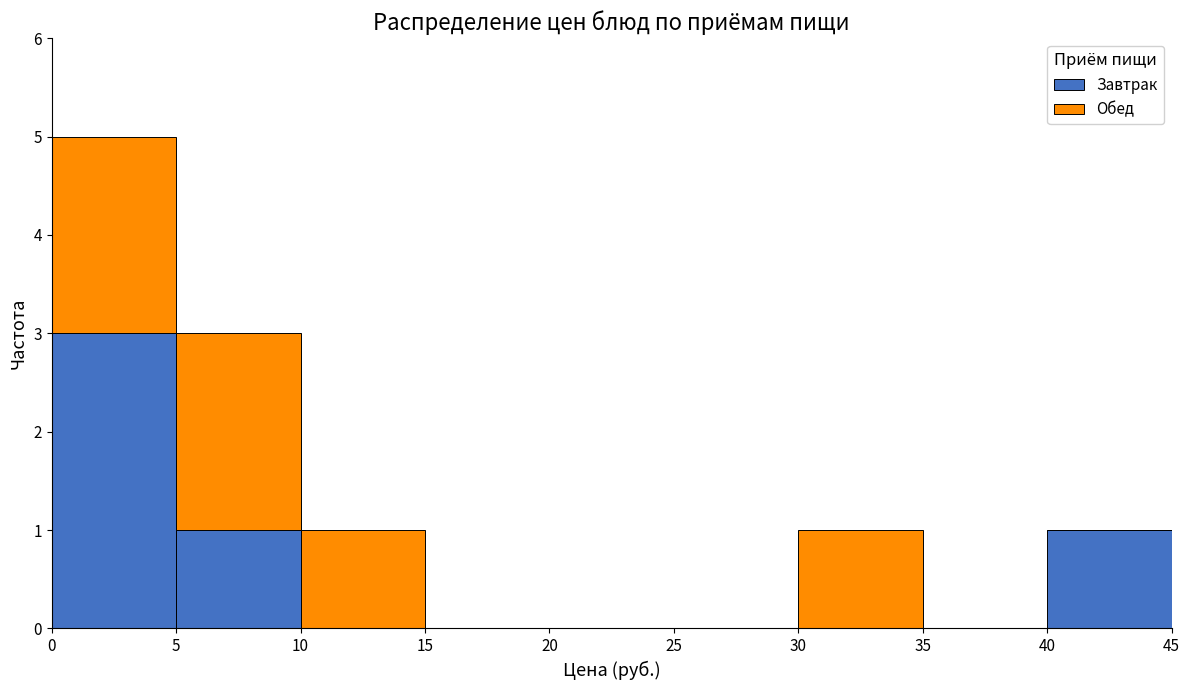

Reading left to right, transcribe this chart: for each stacked bar, give the range it covers on the x-axis and its total height. The values are not printed on the chart, so give them approximately, as read against the axis.

0 to 5: 5
5 to 10: 3
10 to 15: 1
15 to 20: 0
20 to 25: 0
25 to 30: 0
30 to 35: 1
35 to 40: 0
40 to 45: 1